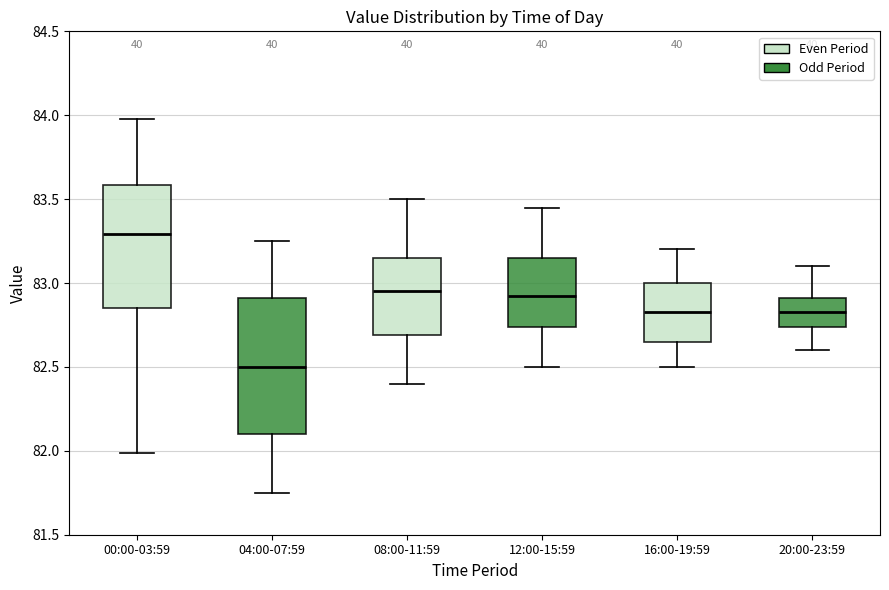

Where is the upper edge of the box for 04:00-07:59 on the y-axis? The values are not printed on the chart, so give them approximately, as read against the axis.

82.90